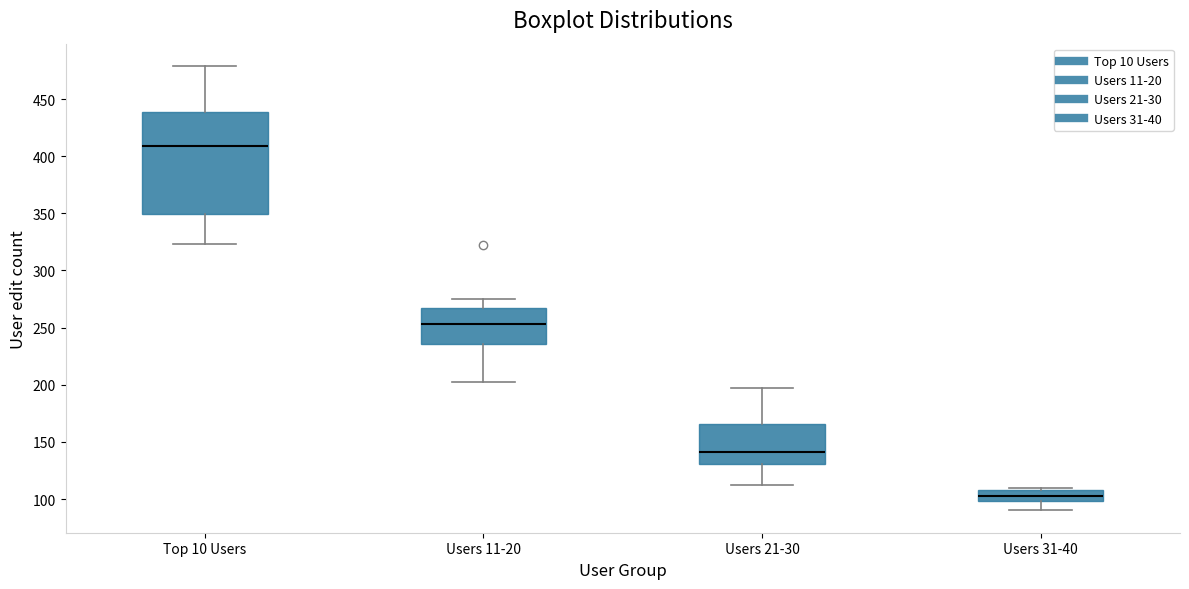

Where is the lower edge of the box for Top 10 Users on the y-axis? The values are not printed on the chart, so give them approximately, as read against the axis.

350